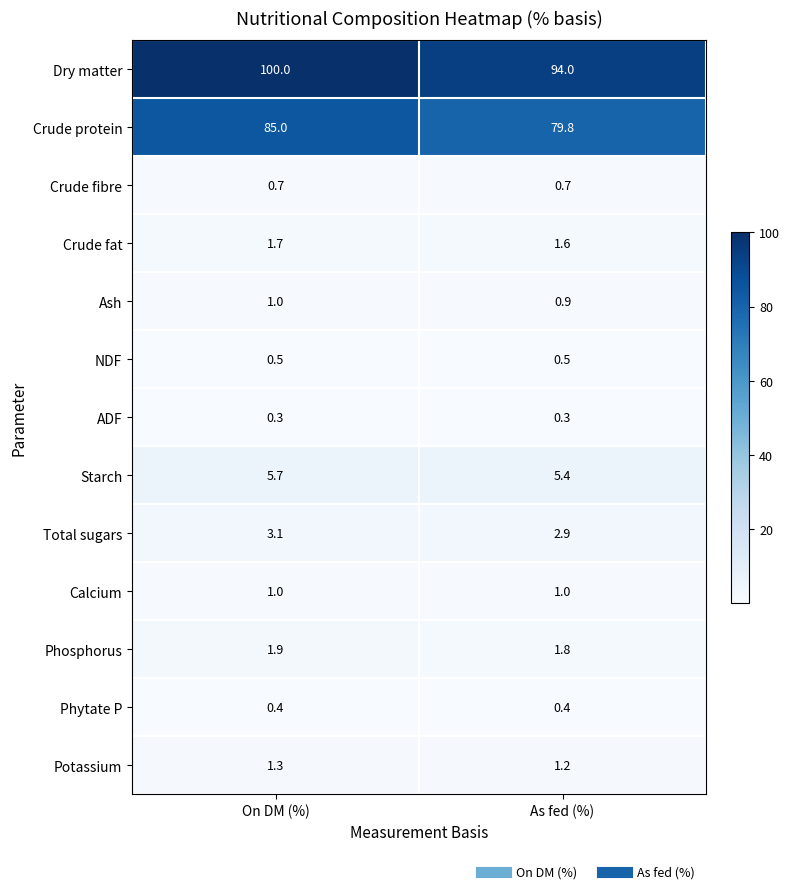

What is the maximum value shown in the chart?

100.0